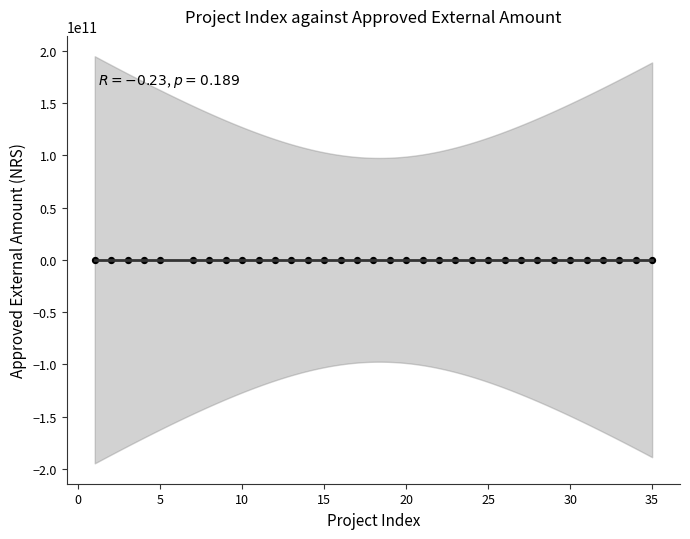

What is the range of Y values (max minus min)?

19182717